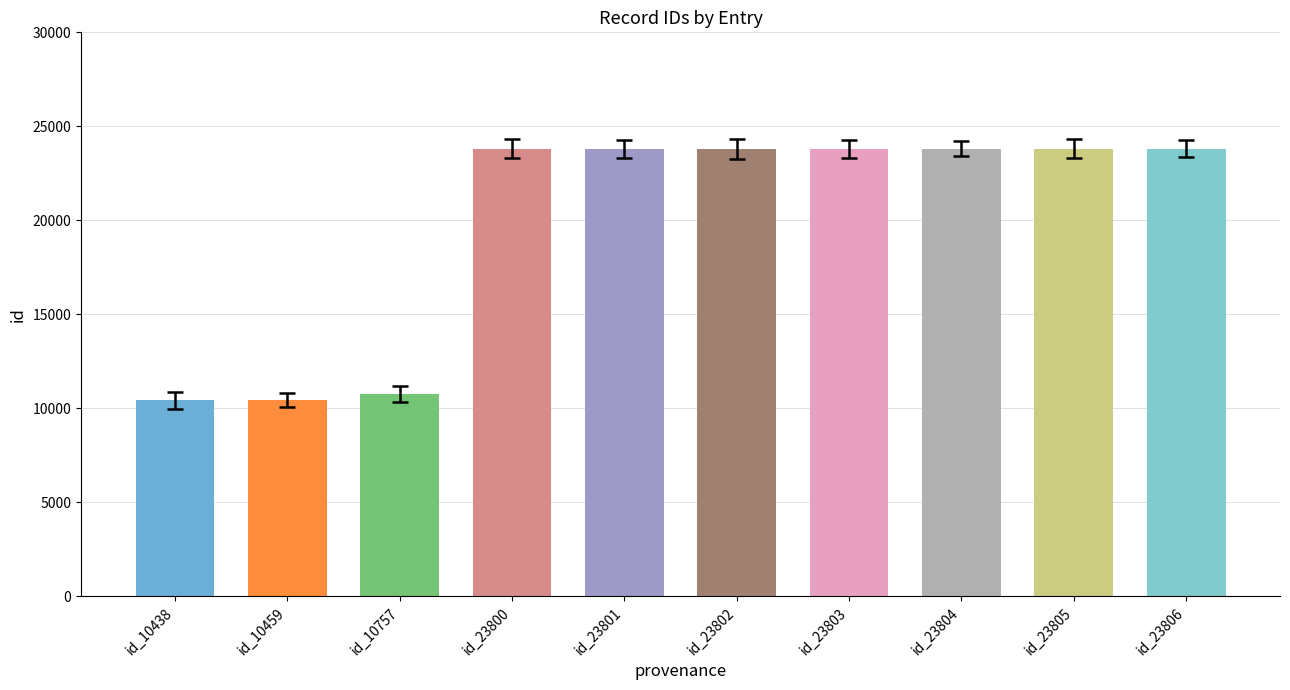

What is the ratio of the value at id_10438 to the value at id_23801?

0.4